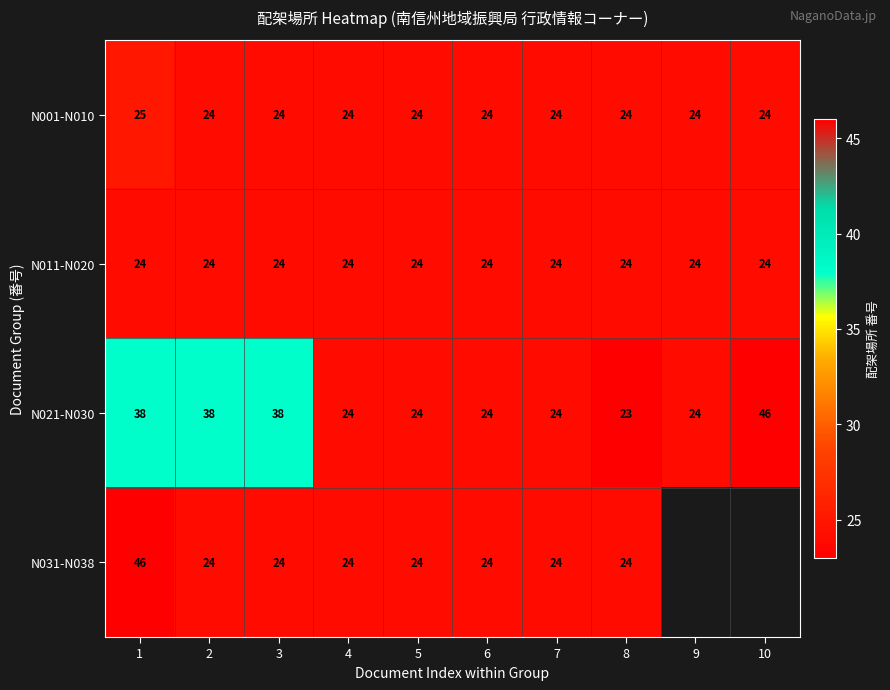

Which category has the lowest value across all series?

8